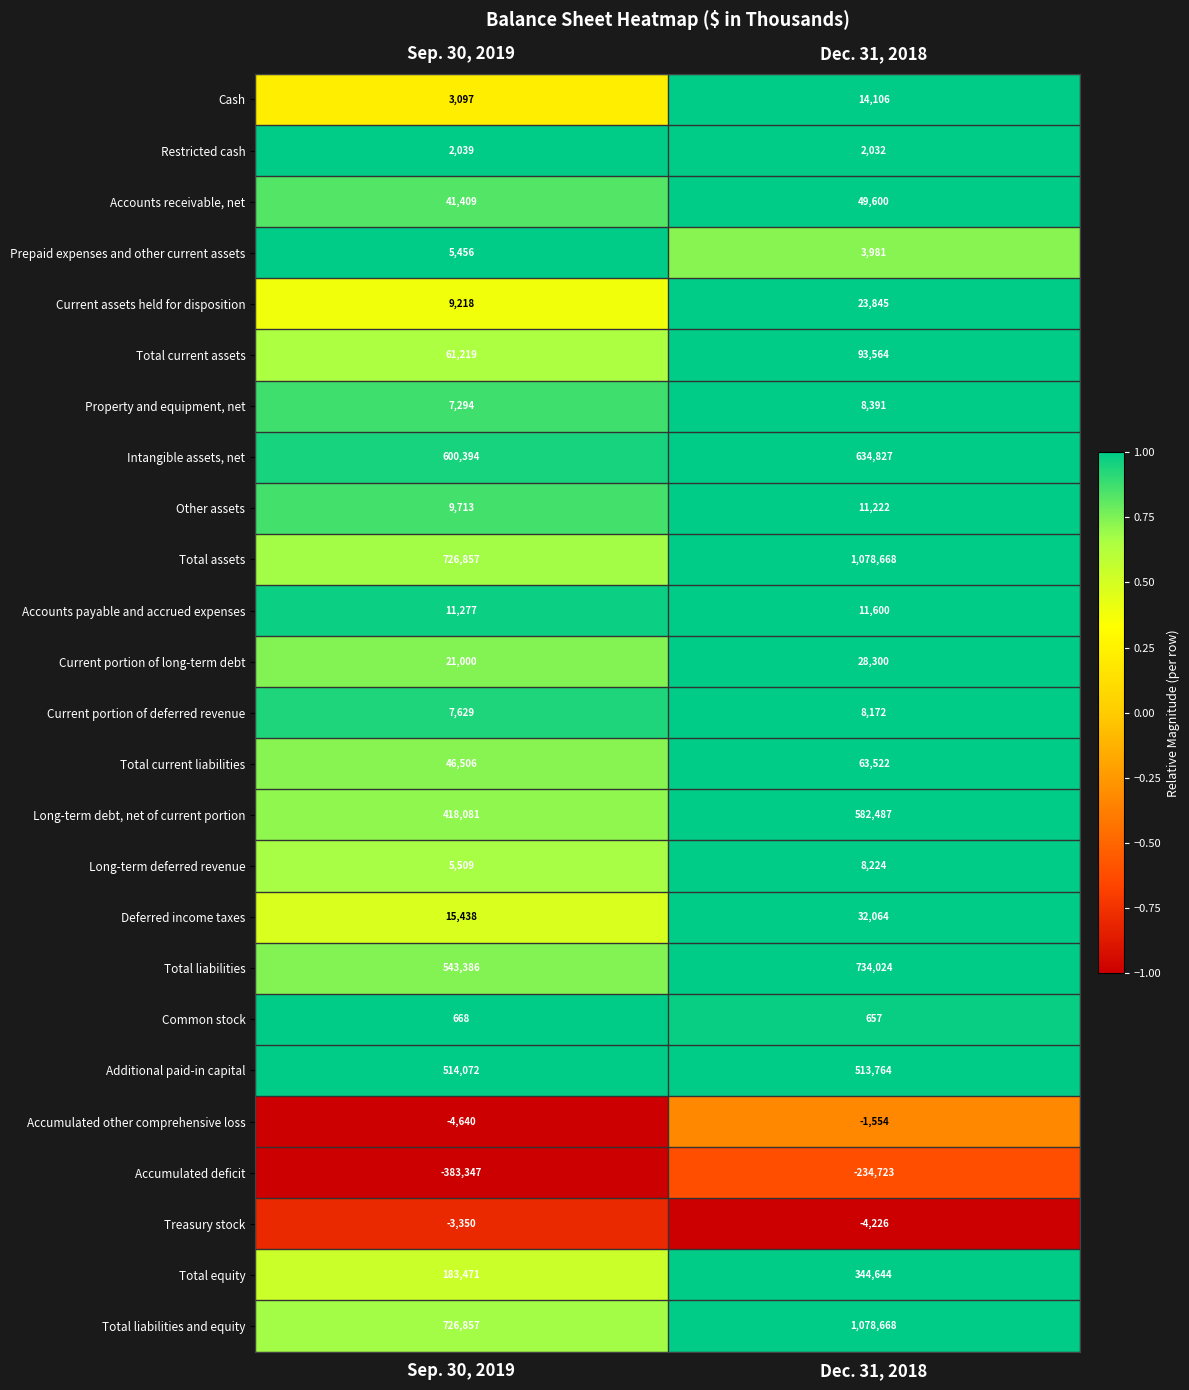

How many series are shown in this chart?

25